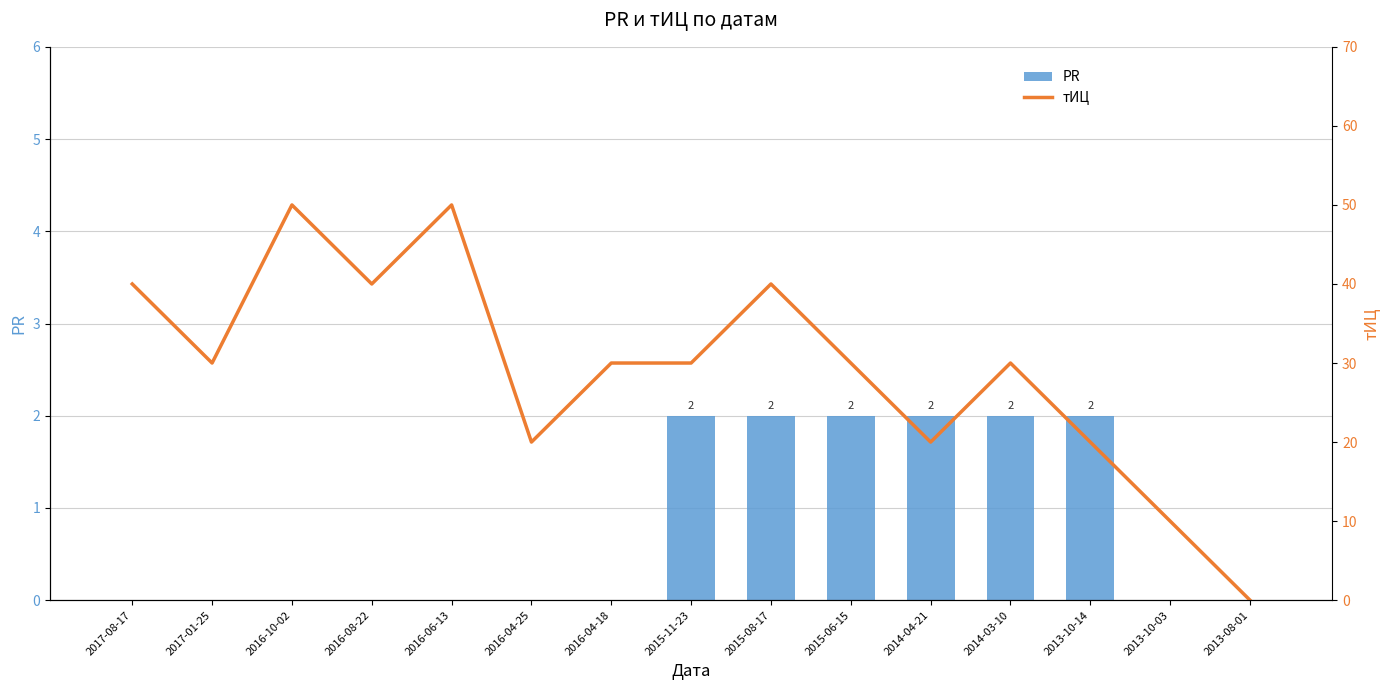

What is the sum of the PR values at 2016-04-25 and 2015-06-15?

2